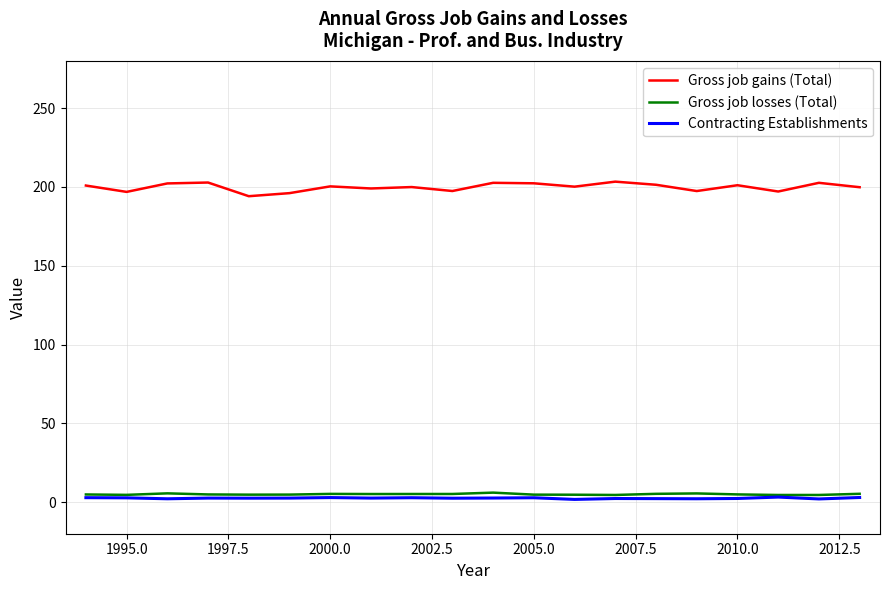

Which series has the largest total across all categories?

Gross job gains (Total)